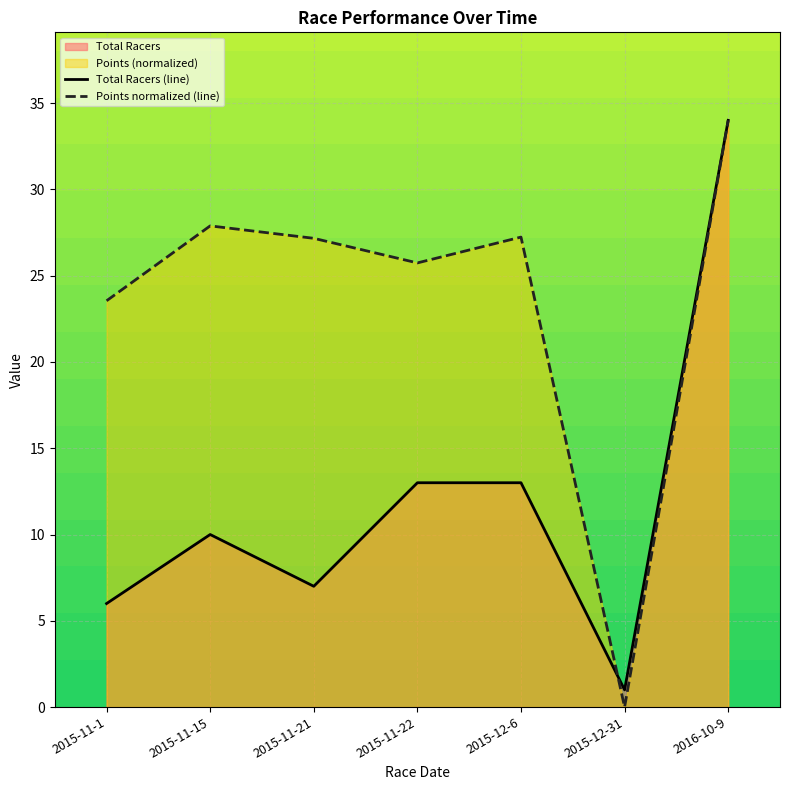

Does the chart display data point markers on the line(s)?

No